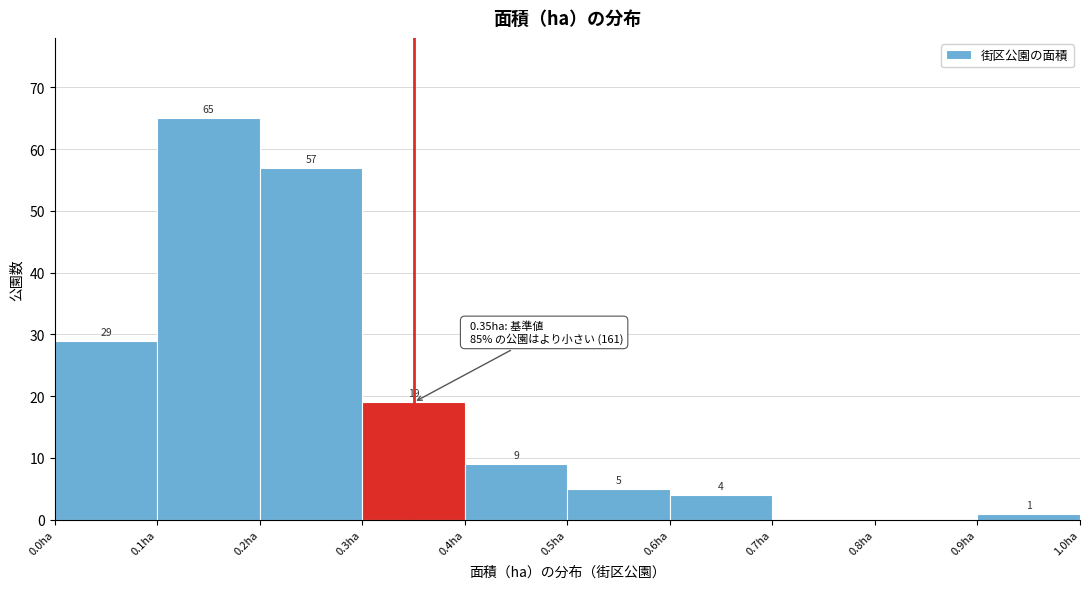

Over which range of the x-axis is the bar tallest?

0.1 to 0.2